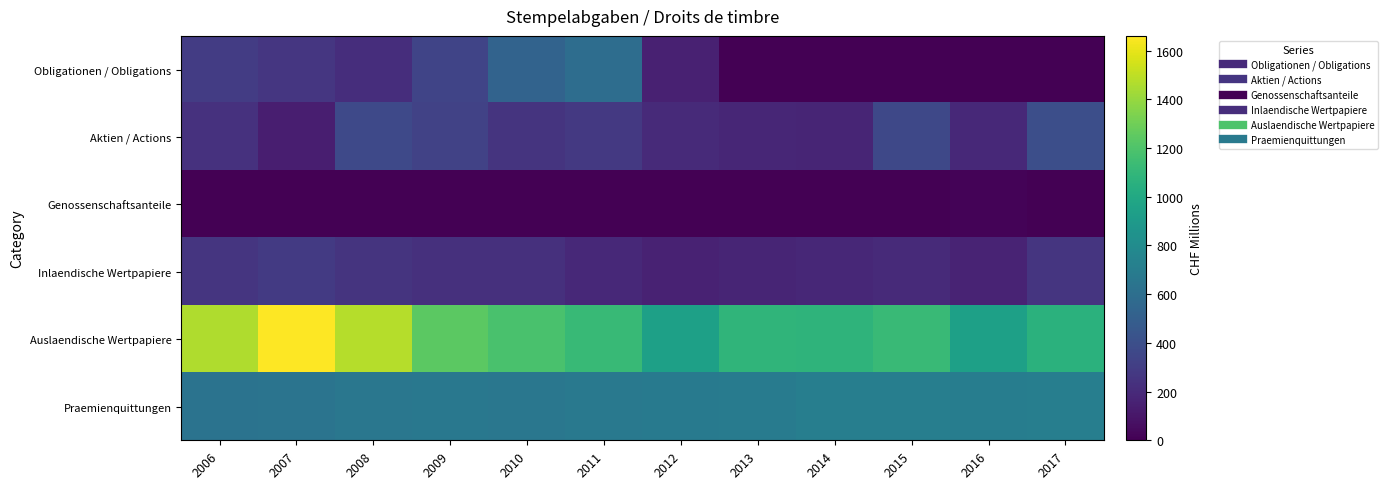

Which series changed the most between 2007 and 2010?

Auslaendische Wertpapiere